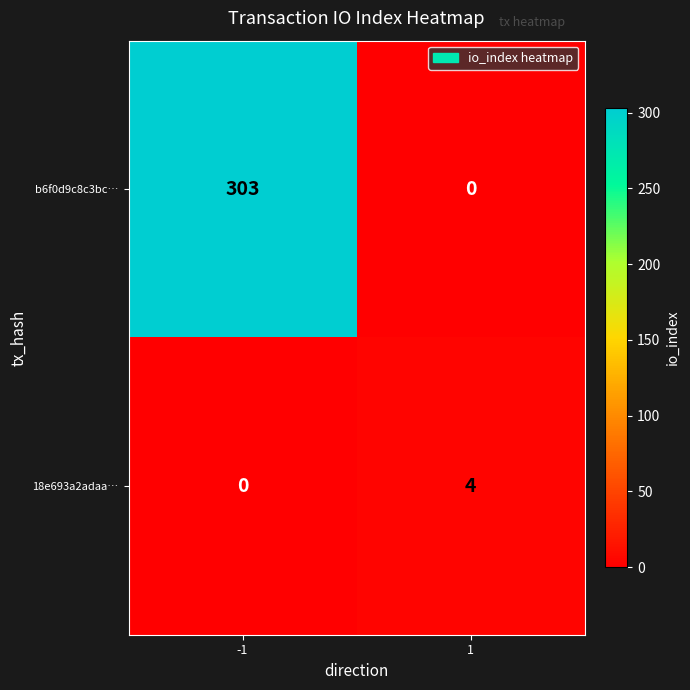

Which series changed the most between -1 and 1?

b6f0d9c8c3bc…